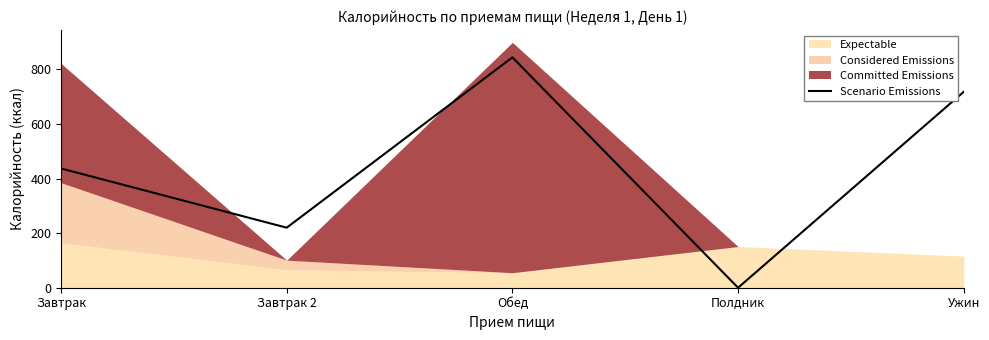

At which category does the chart reach its peak across all series?

Обед